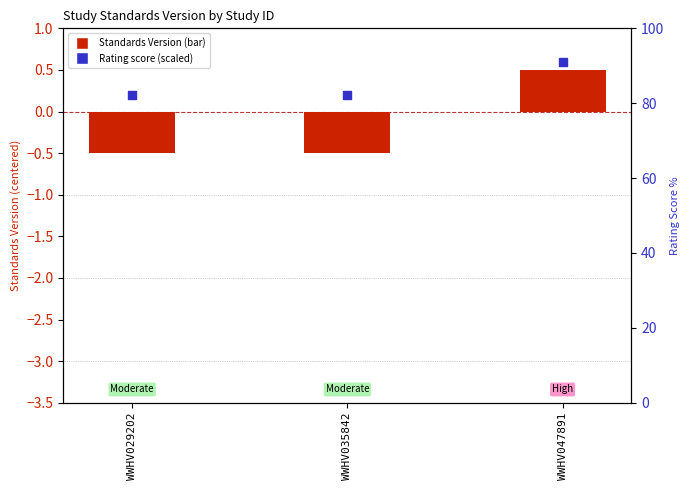

At which category is the sum across all series the highest?

WWHV047891